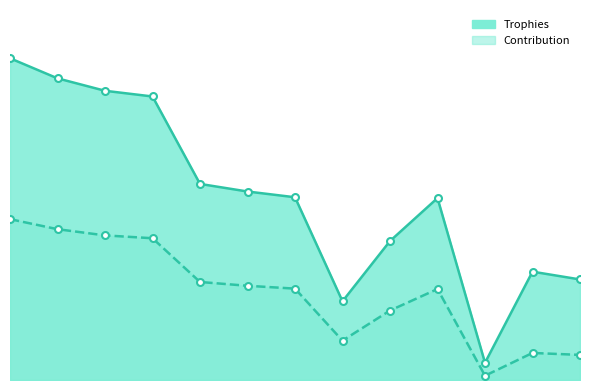

Reading left to right, extract all data points from this chart.

Trophies: 7113	6669	6394	6268	4335	4167	4040	1740	3072	4022	381	2395	2223
Contribution: 3556	3334	3197	3134	2167	2083	2020	870	1536	2011	95	598	555